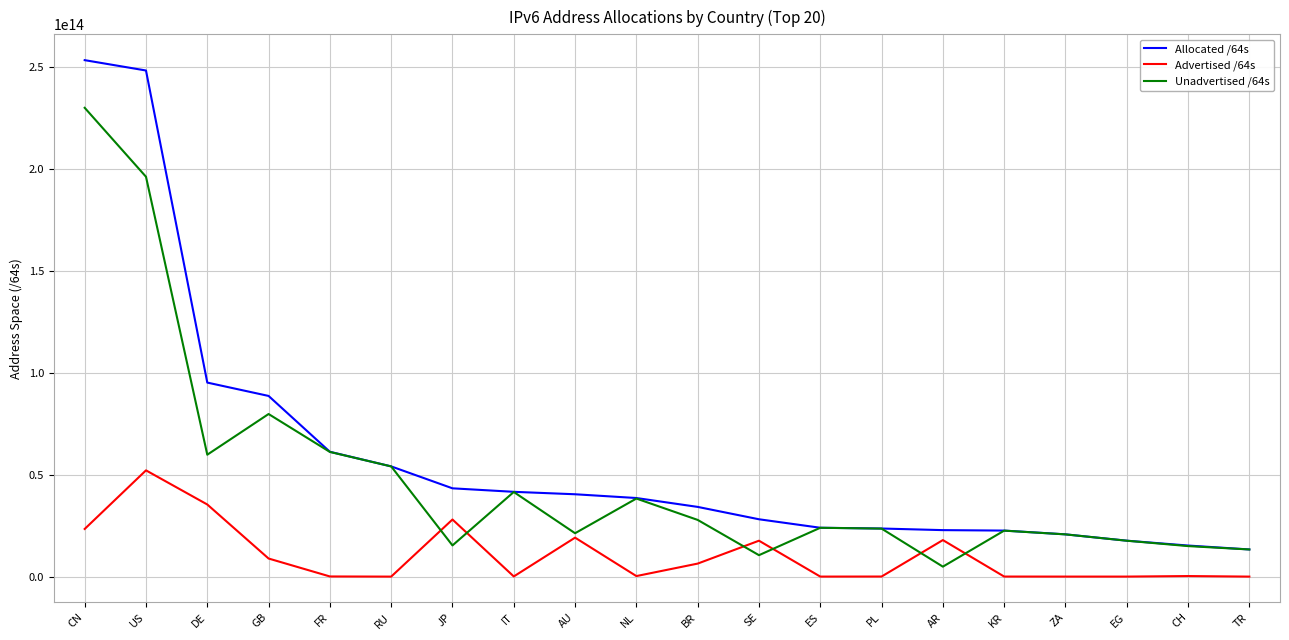

Rank the series by their average value, from highest to lowest.

Allocated /64s, Unadvertised /64s, Advertised /64s